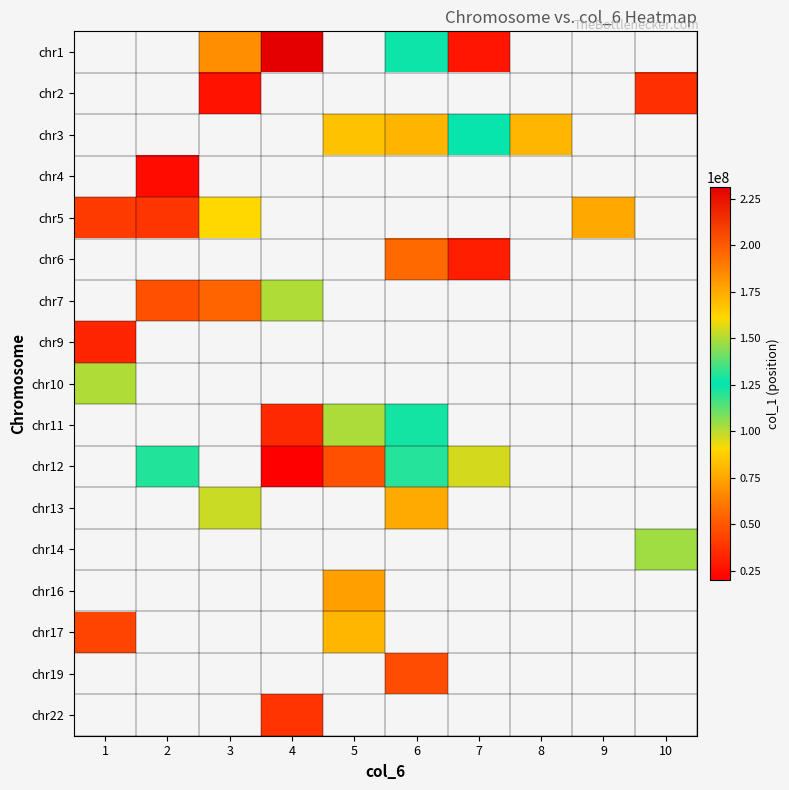

Which category has the lowest value across all series?

4